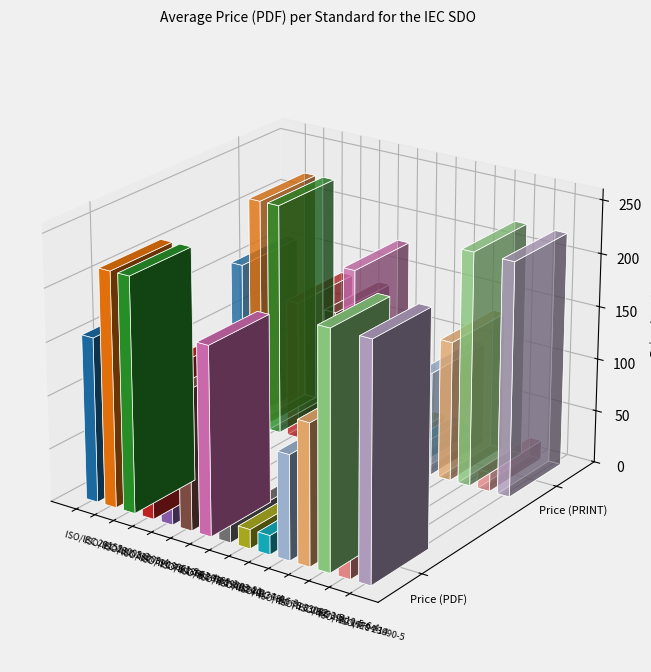

What is the label of the 4th bar from the right?

ISO/IEC 23093-5